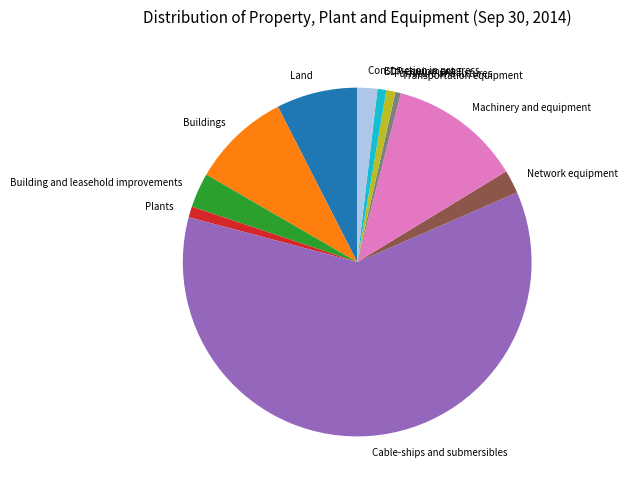

Is the sum of Construction in progress and Buildings greater than half?

No